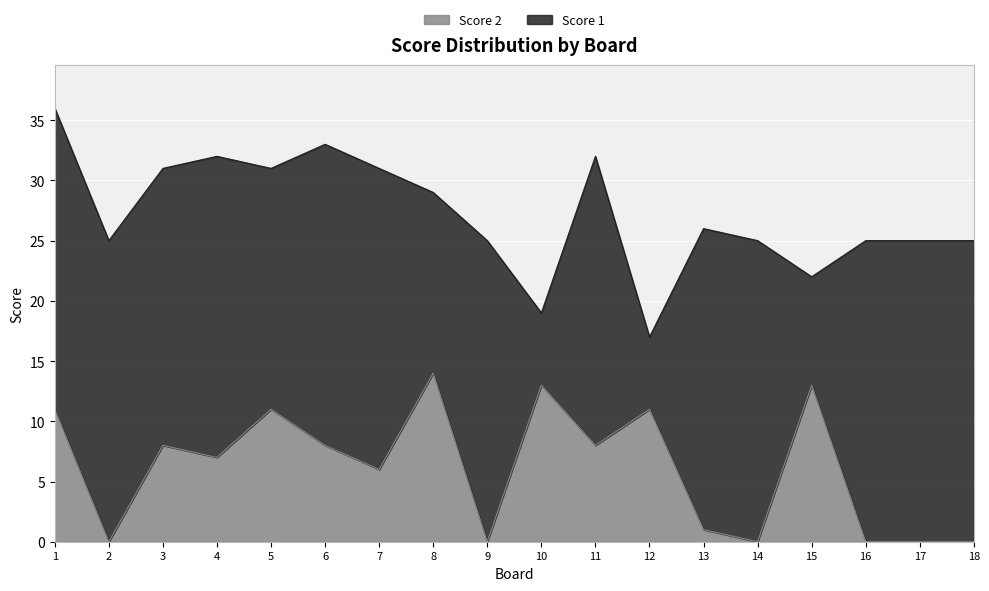

Rank the categories by value from lowest to highest.

2, 9, 14, 16, 17, 18, 13, 7, 4, 3, 6, 11, 1, 5, 12, 10, 15, 8